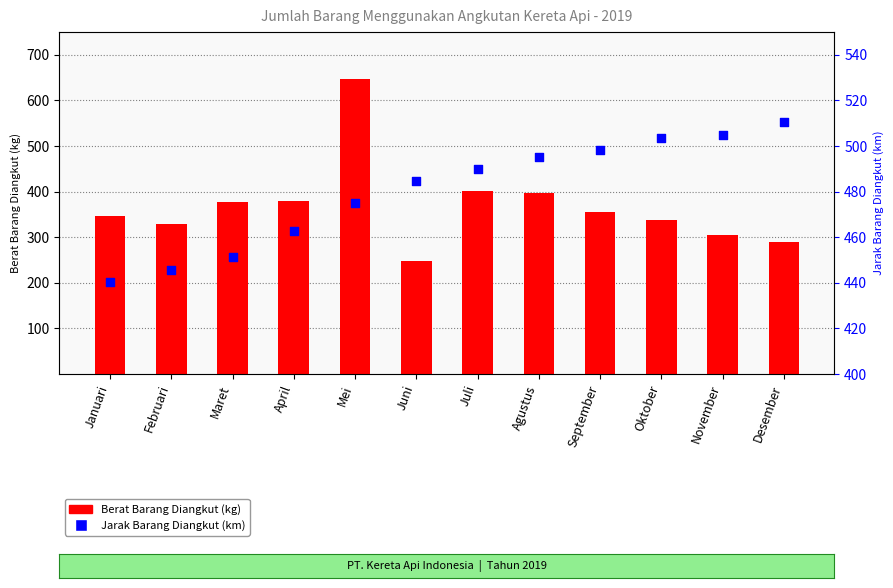

At which category is the sum across all series the highest?

Mei